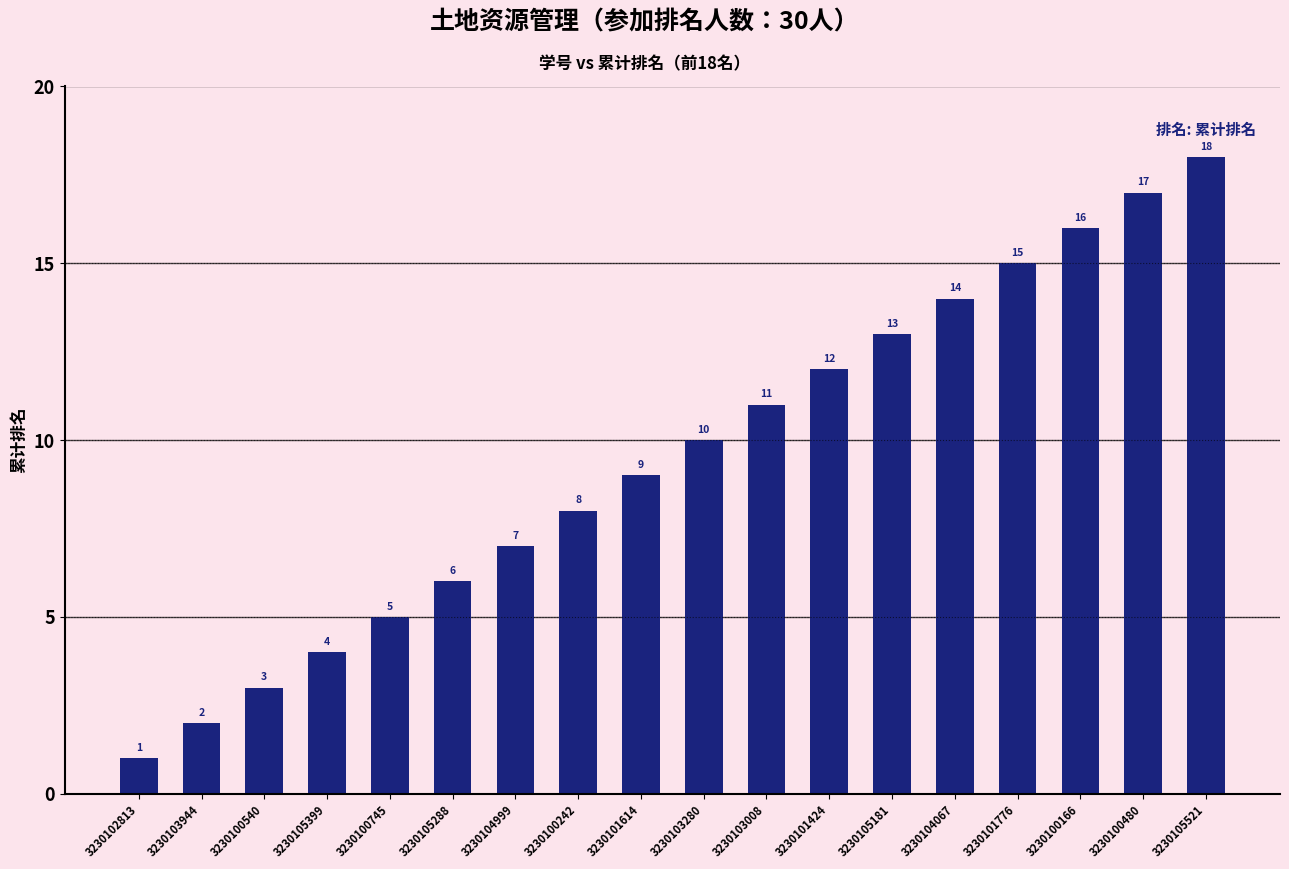

How many data points does each series have?

18